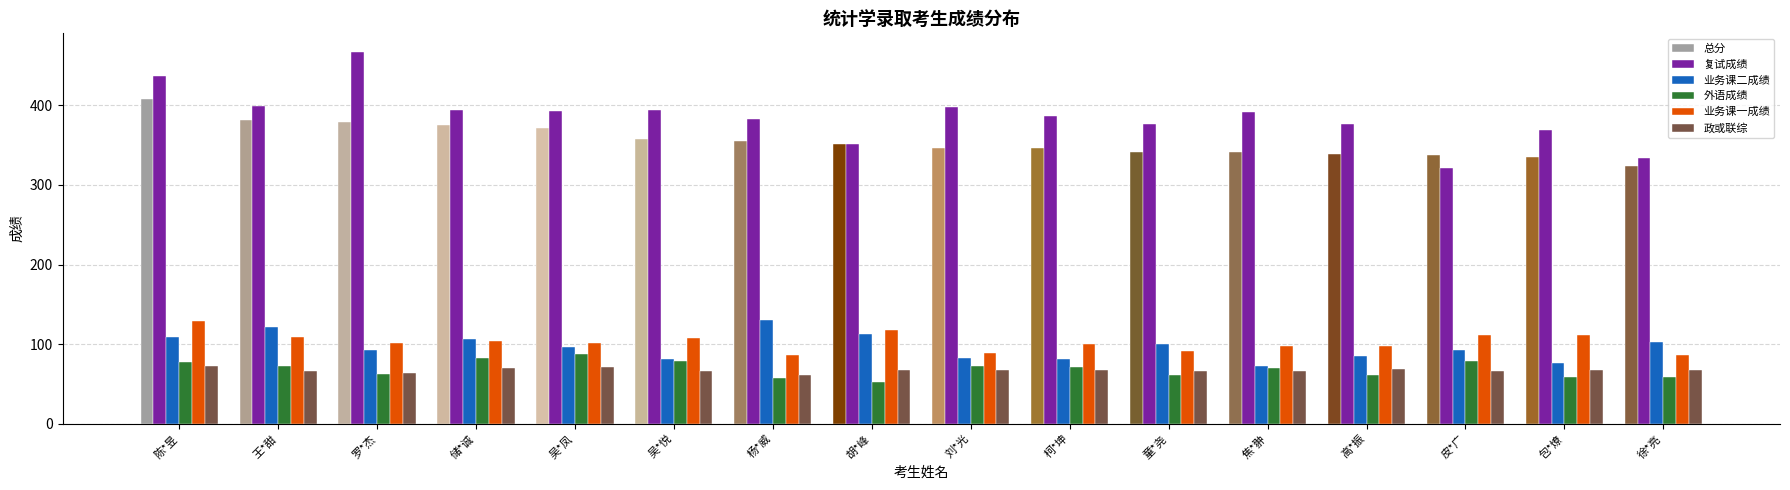

The value of 外语成绩 at 陈*昱 is 78.0. True or false?

True